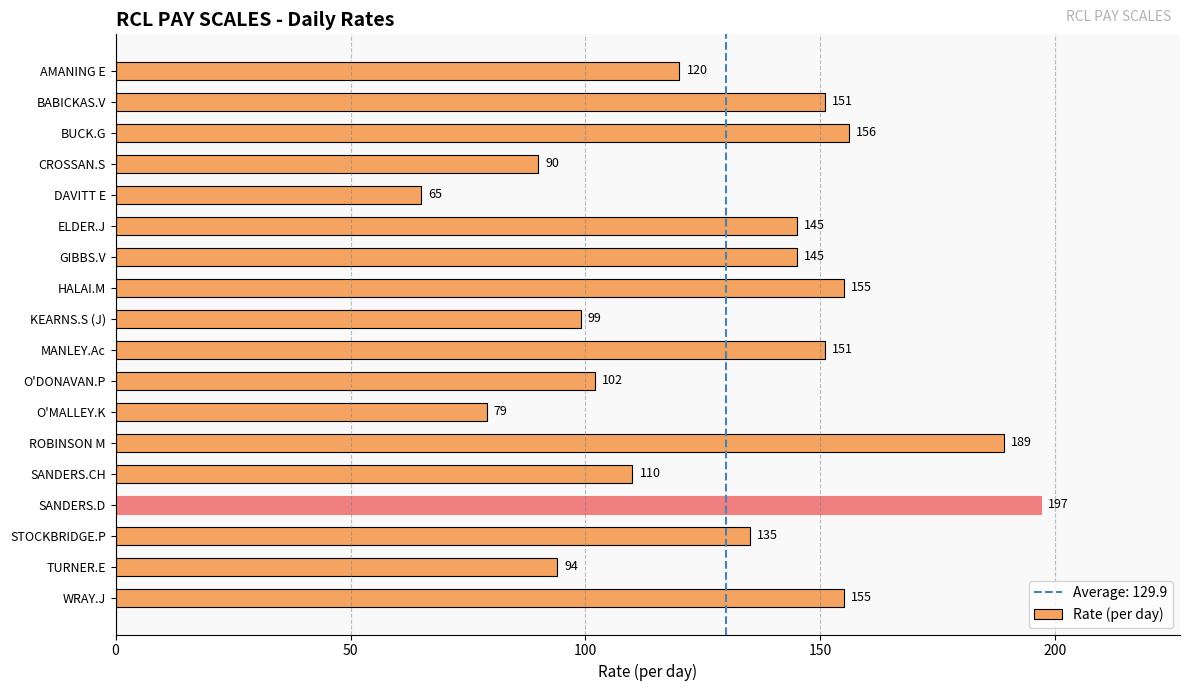

What is the average value?

130